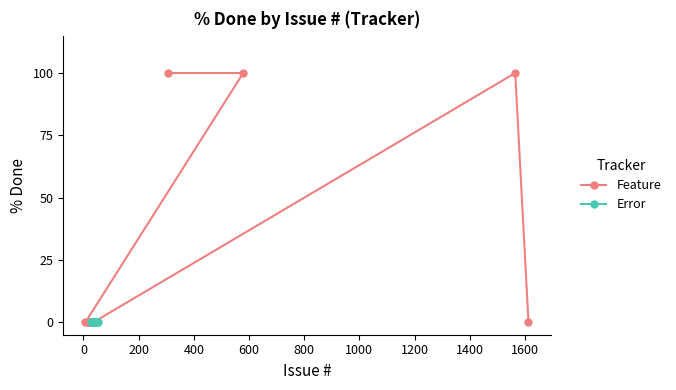

The value at 36 is -47. True or false?

False